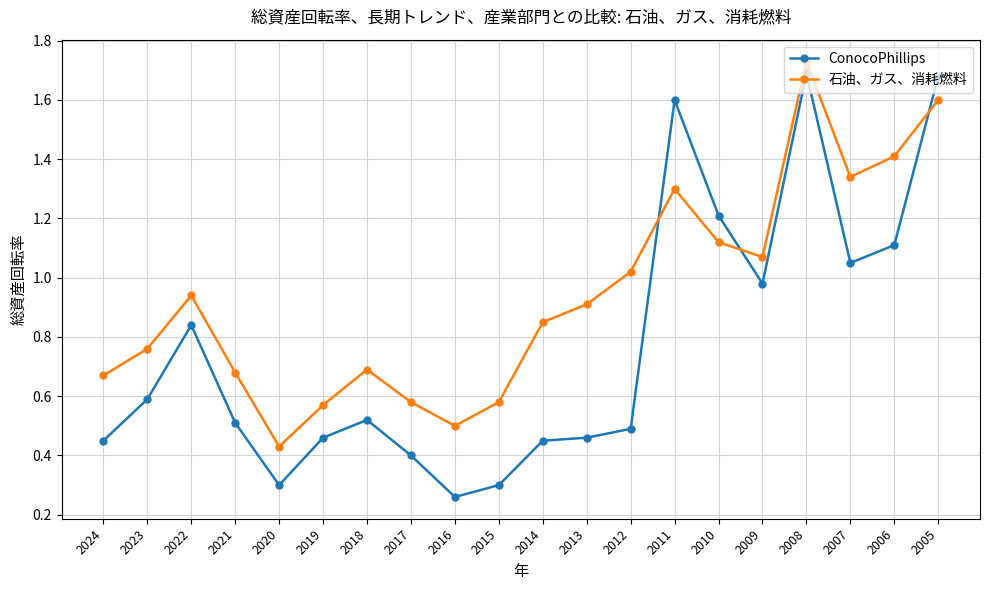

Does the chart display data point markers on the line(s)?

Yes